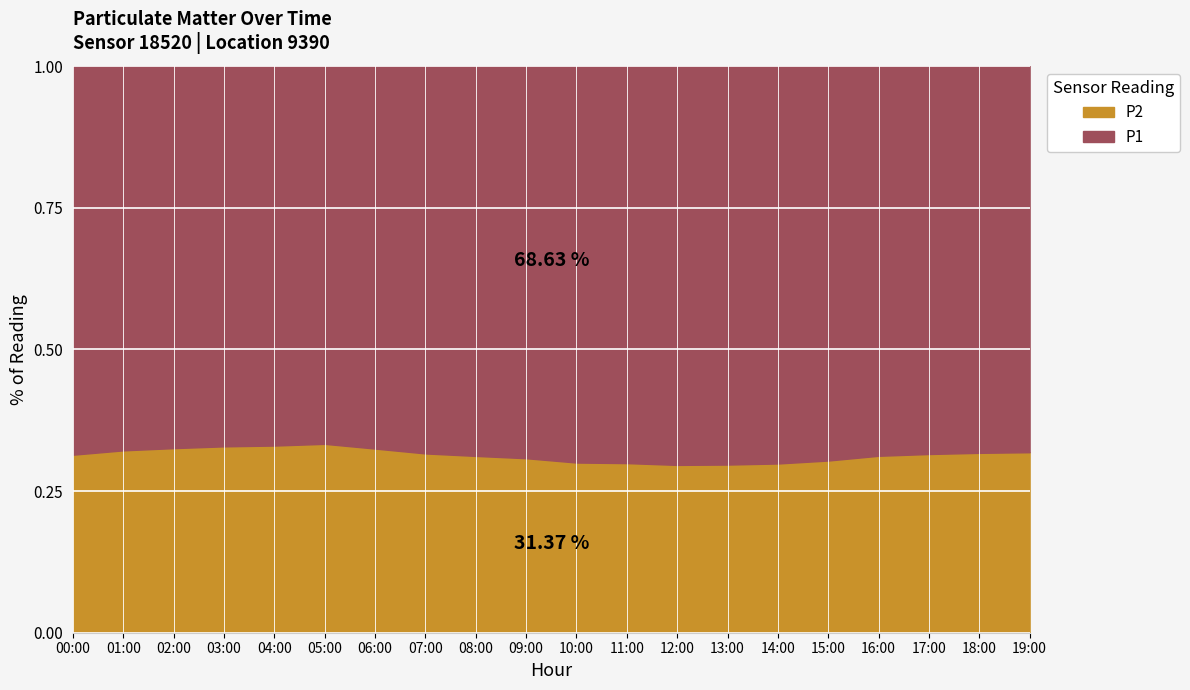

What is the label of the 18th point from the left?

17:00